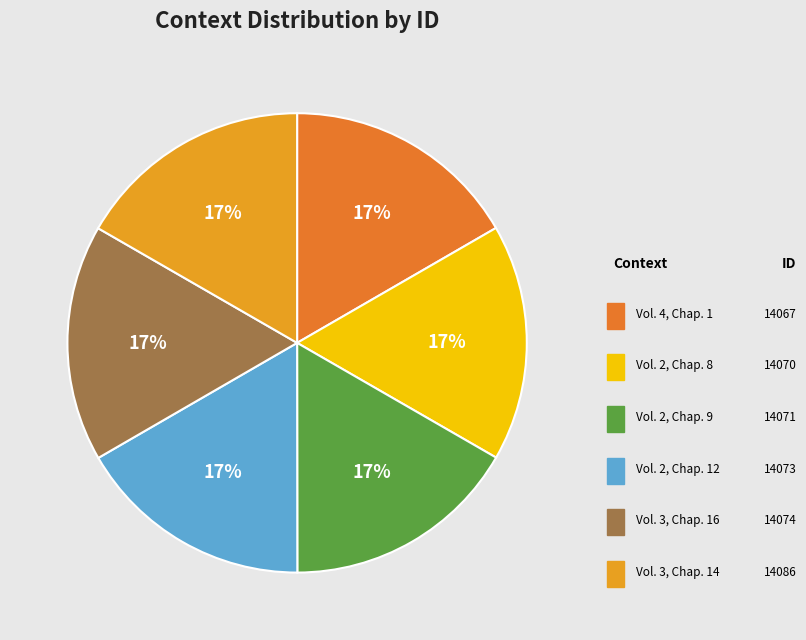

Does any single category account for the majority?

No